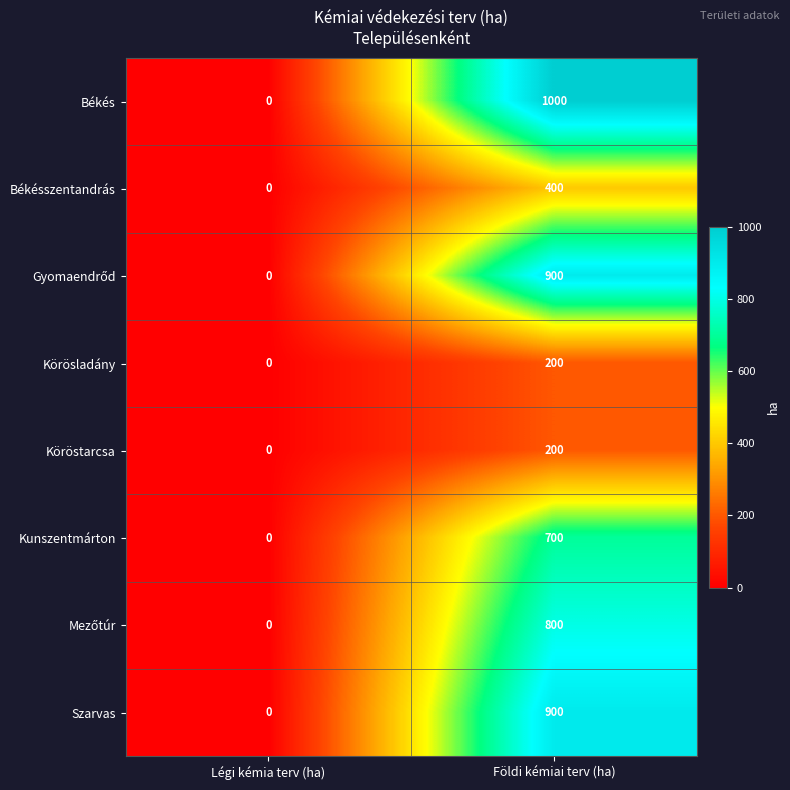

At which category is the sum across all series the highest?

Földi kémiai terv (ha)